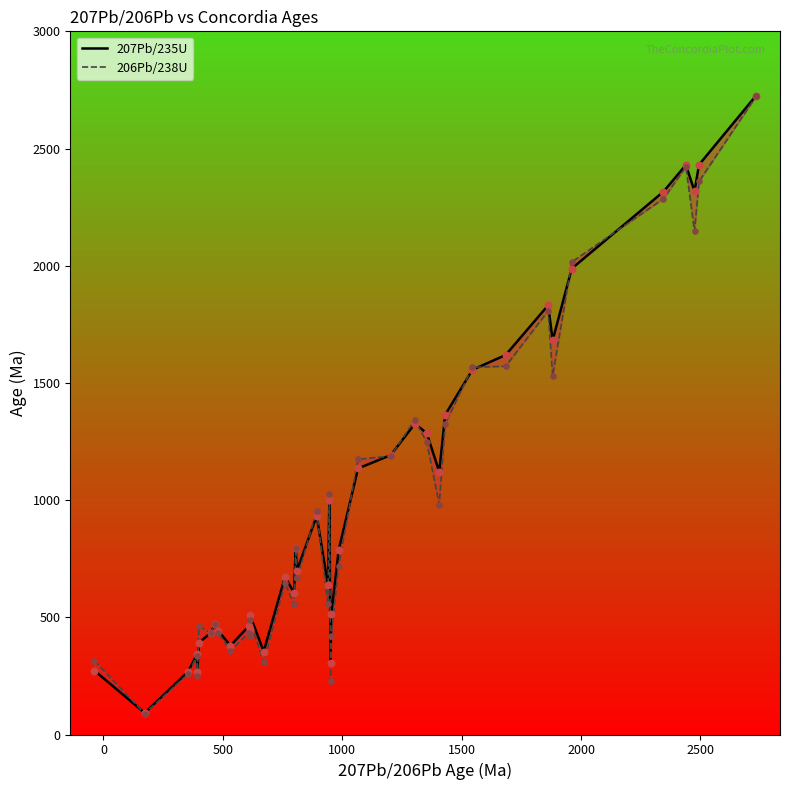

Which series contains the lowest Y value?

206Pb/238U